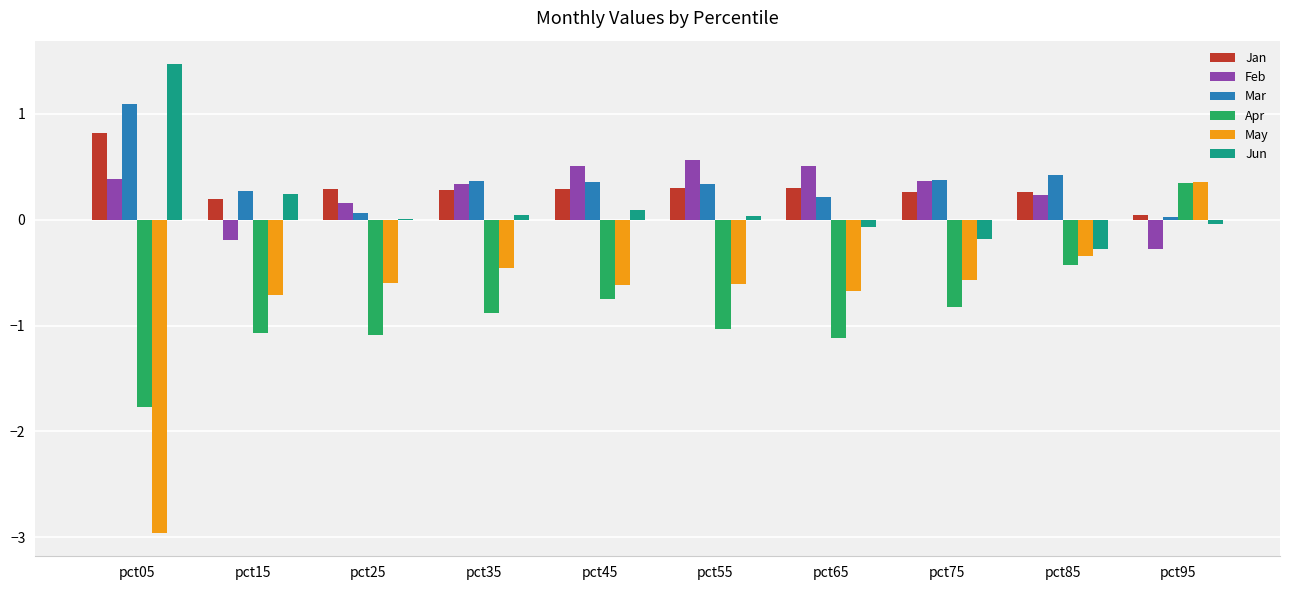

What is the sum of all Mar values?

3.5